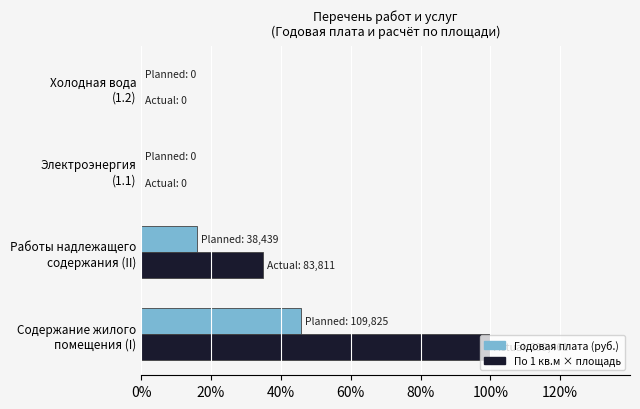

What is the highest value of the Годовая плата (руб.) series?

45.9